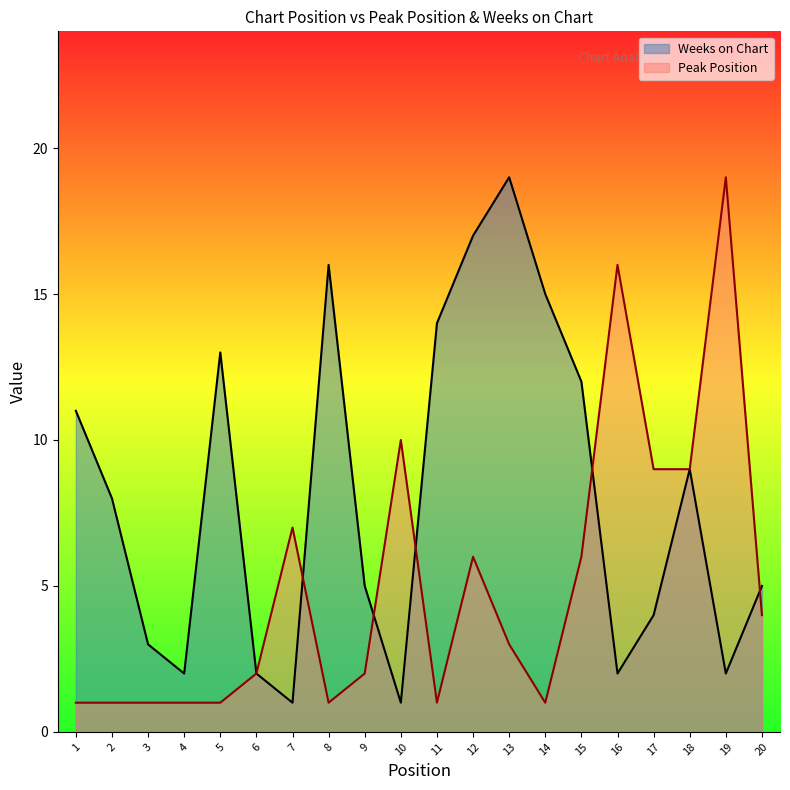

Where is the first local minimum for Weeks on Chart?

4